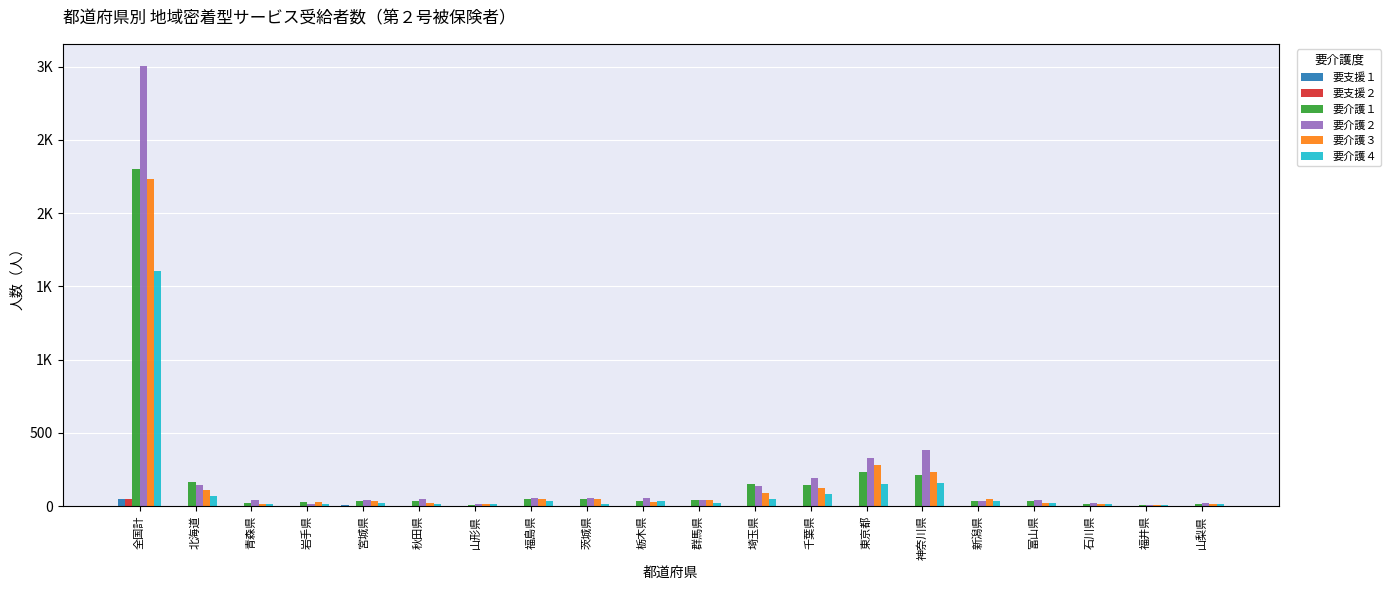

The value of 要介護２ at 山形県 is 17. True or false?

True